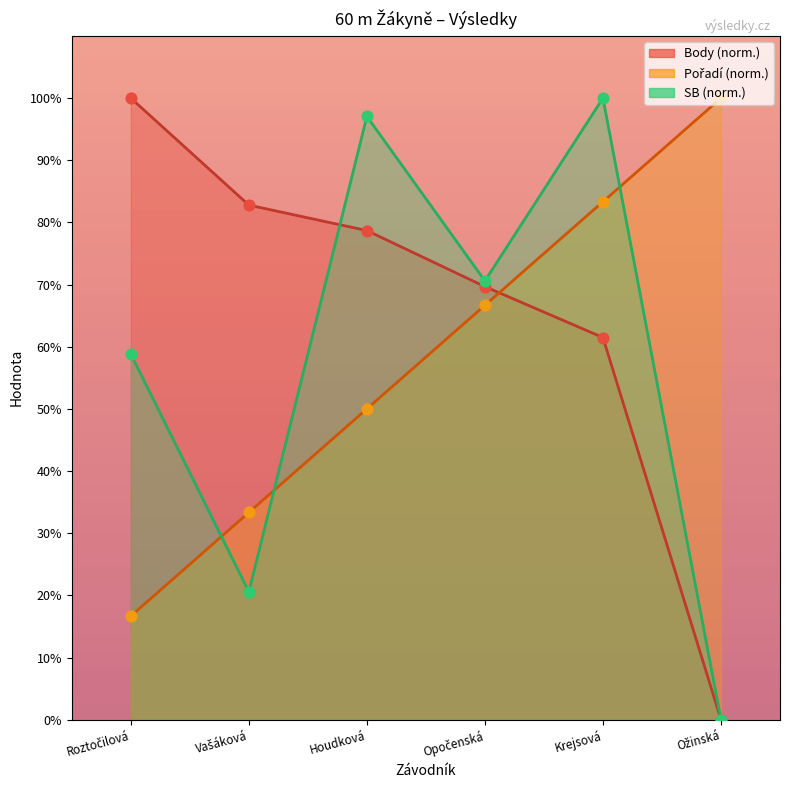

Is the value of Body at Ožinská greater than the value of Pořadí at Vašáková?

No